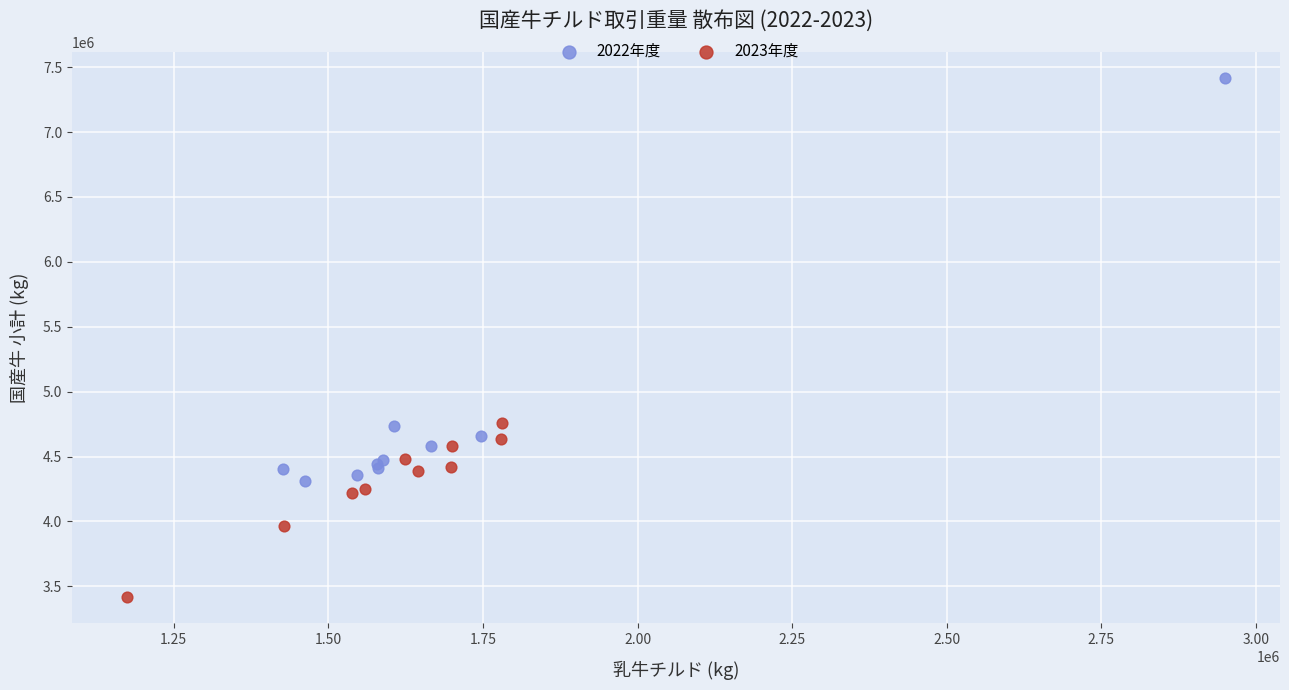

Which series reaches the minimum Y coordinate?

2023年度